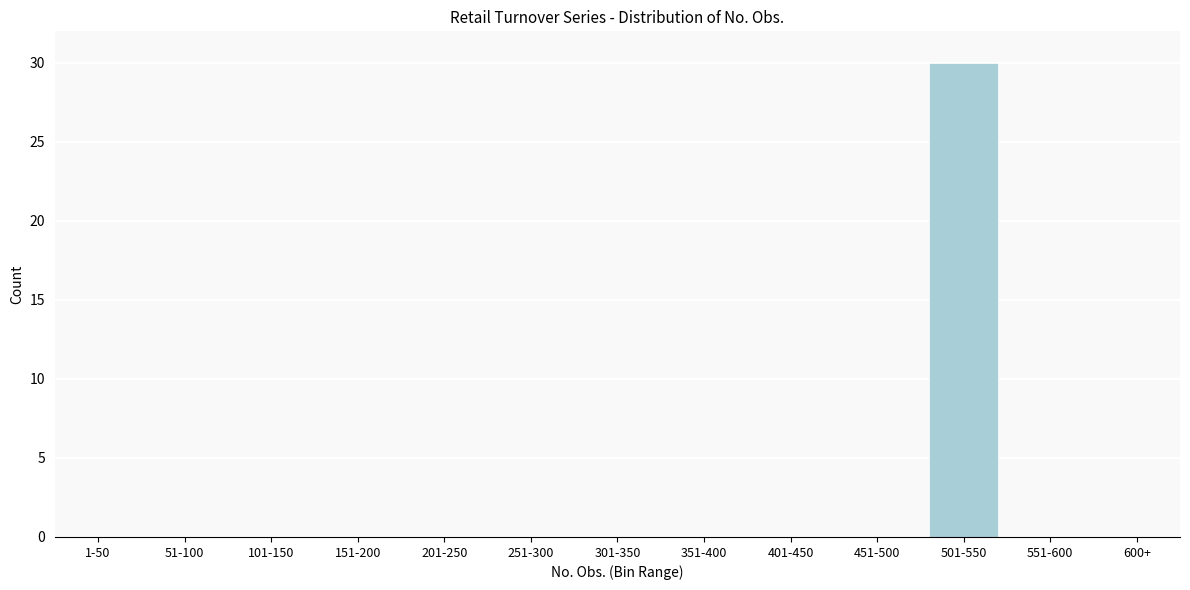

Reading left to right, what are all the values shown in this chart?

1-50=0	51-100=0	101-150=0	151-200=0	201-250=0	251-300=0	301-350=0	351-400=0	401-450=0	451-500=0	501-550=30	551-600=0	600+=0